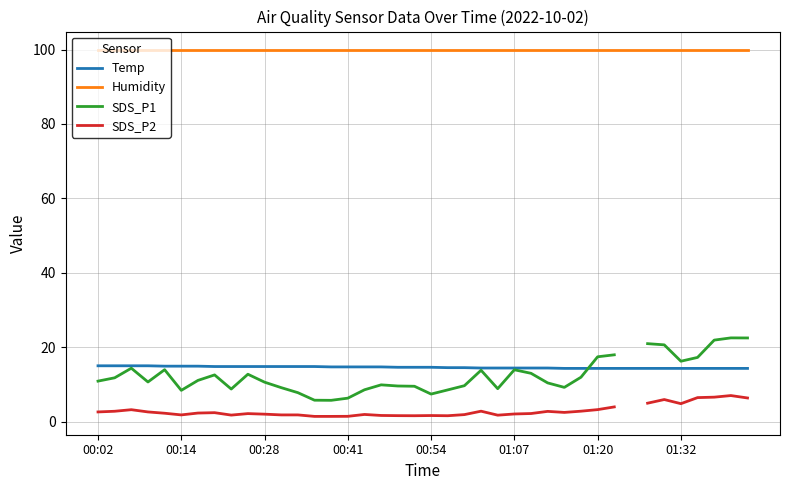

What is the maximum value for Temp?

15.0